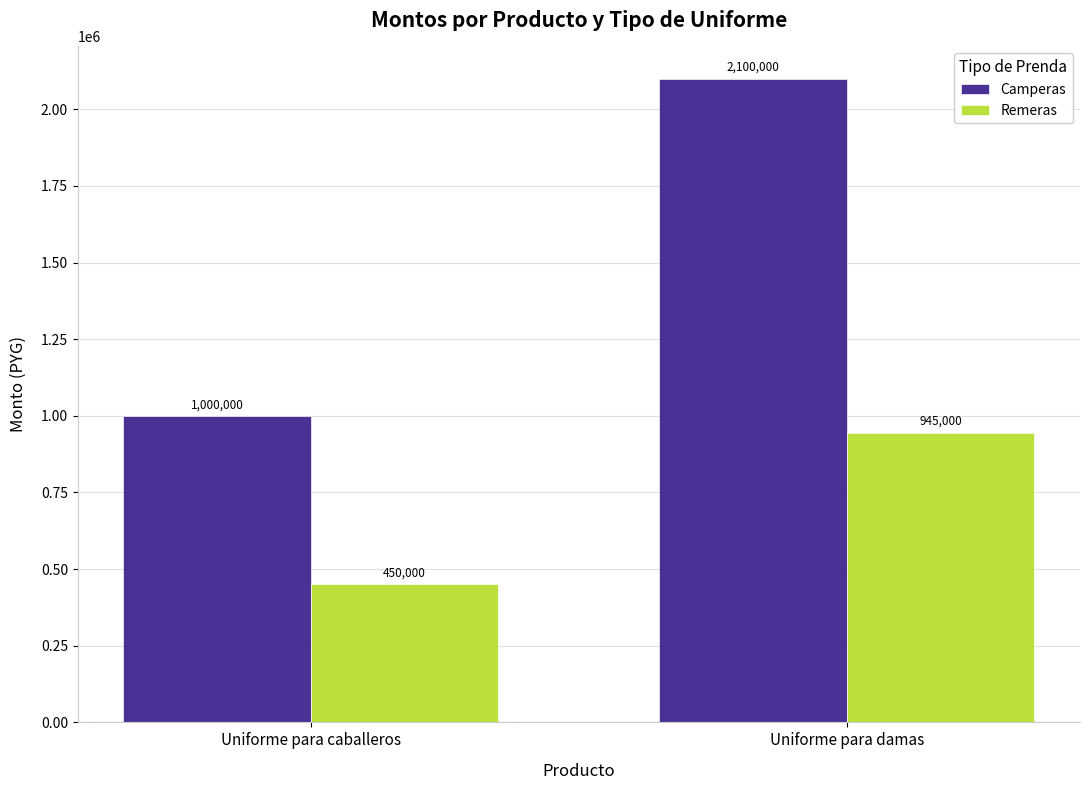

The value of Camperas at Uniforme para damas is 2100000. True or false?

True